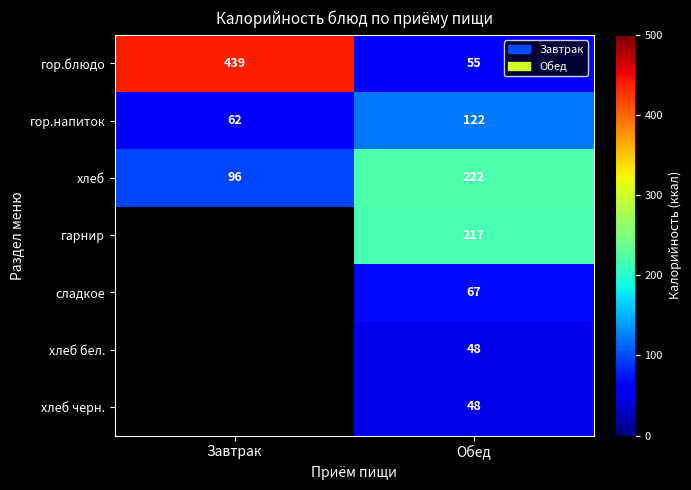

What is the difference between the гор.напиток values at Завтрак and Обед?

60